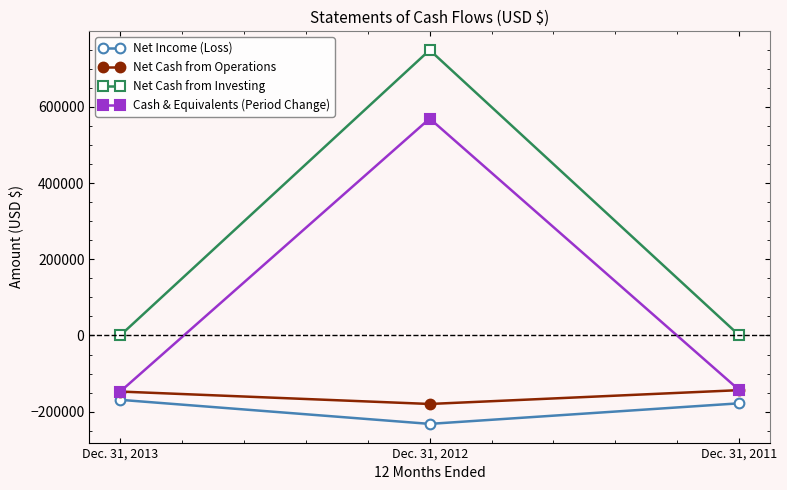

What is the value of the Net Cash from Operations point at the 1st from the left?

-147219